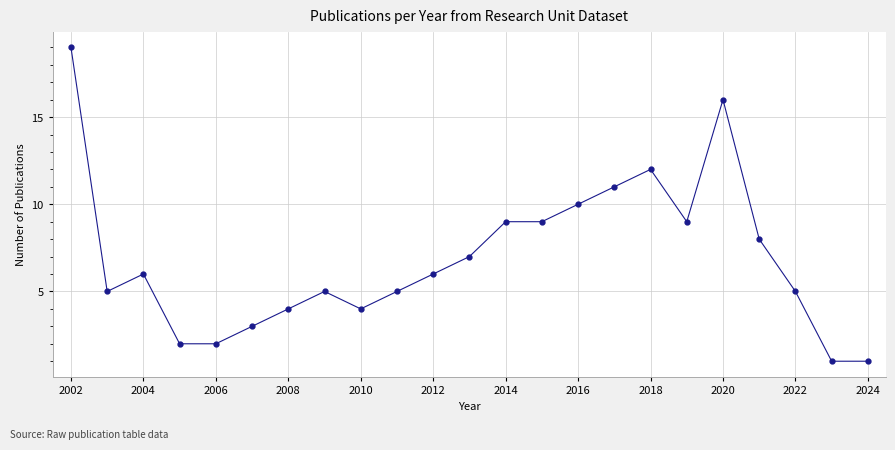

What is the average value?

7